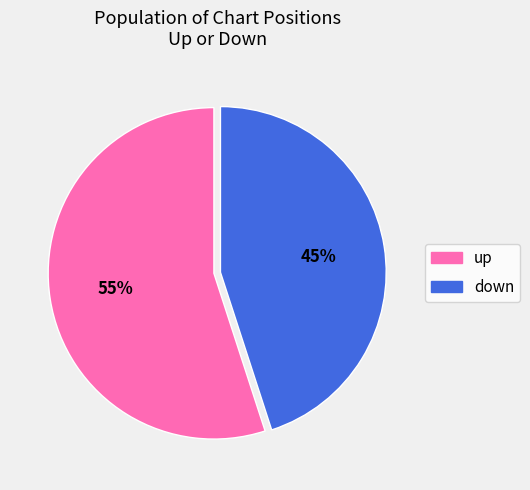

Which slice is the smallest?

down